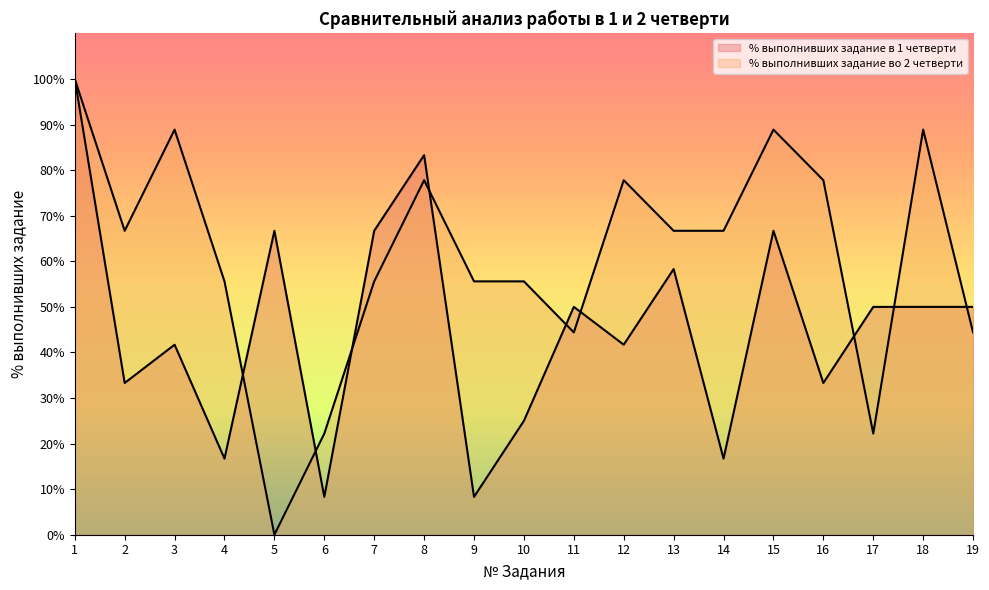

What is the greatest value displayed?

1.0